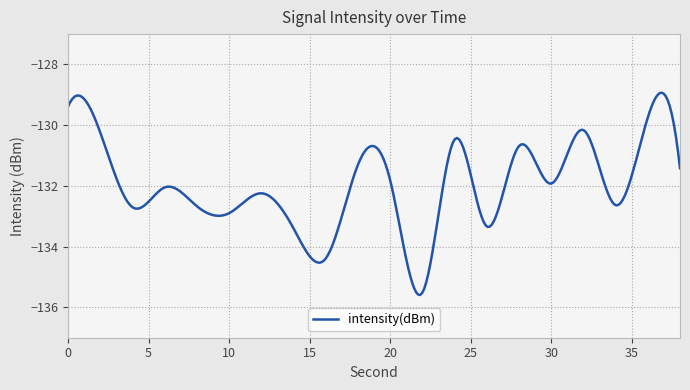

What is the difference between the maximum and minimum values?

6.7